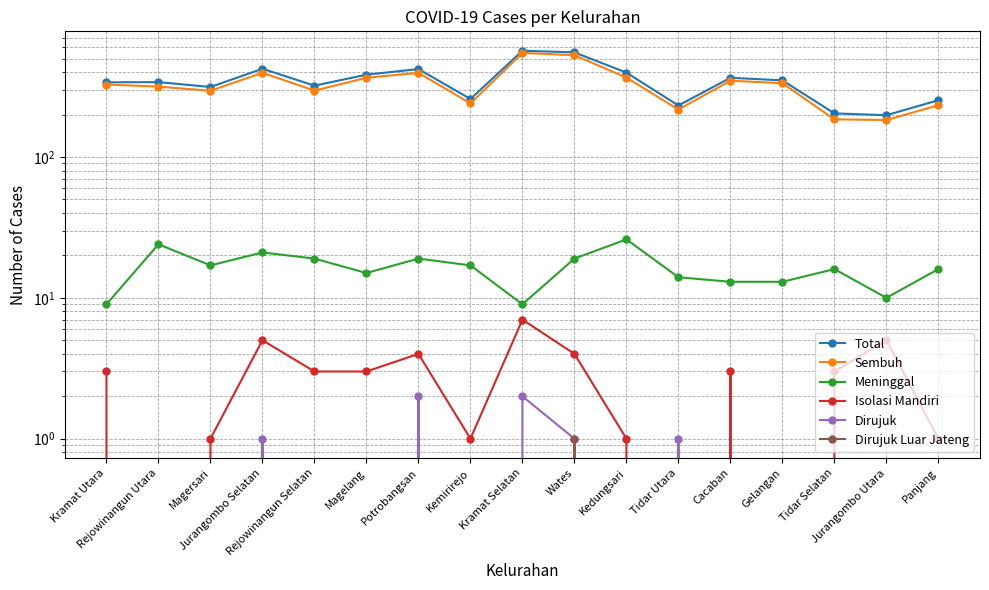

Reading right to left, what are all the values shown in this chart?

Total: Panjang=253	Jurangombo Utara=198	Tidar Selatan=204	Gelangan=350	Cacaban=365	Tidar Utara=232	Kedungsari=397	Wates=553	Kramat Selatan=568	Kemirirejo=258	Potrobangsan=421	Magelang=384	Rejowinangun Selatan=321	Jurangombo Selatan=423	Magersari=314	Rejowinangun Utara=340	Kramat Utara=339
Sembuh: Panjang=233	Jurangombo Utara=183	Tidar Selatan=185	Gelangan=334	Cacaban=348	Tidar Utara=217	Kedungsari=366	Wates=528	Kramat Selatan=548	Kemirirejo=240	Potrobangsan=396	Magelang=365	Rejowinangun Selatan=296	Jurangombo Selatan=396	Magersari=295	Rejowinangun Utara=316	Kramat Utara=327
Meninggal: Panjang=16	Jurangombo Utara=10	Tidar Selatan=16	Gelangan=13	Cacaban=13	Tidar Utara=14	Kedungsari=26	Wates=19	Kramat Selatan=9	Kemirirejo=17	Potrobangsan=19	Magelang=15	Rejowinangun Selatan=19	Jurangombo Selatan=21	Magersari=17	Rejowinangun Utara=24	Kramat Utara=9
Isolasi Mandiri: Panjang=1	Jurangombo Utara=5	Tidar Selatan=3	Gelangan=0	Cacaban=3	Tidar Utara=0	Kedungsari=1	Wates=4	Kramat Selatan=7	Kemirirejo=1	Potrobangsan=4	Magelang=3	Rejowinangun Selatan=3	Jurangombo Selatan=5	Magersari=1	Rejowinangun Utara=0	Kramat Utara=3
Dirujuk: Panjang=0	Jurangombo Utara=0	Tidar Selatan=0	Gelangan=0	Cacaban=0	Tidar Utara=1	Kedungsari=0	Wates=1	Kramat Selatan=2	Kemirirejo=0	Potrobangsan=2	Magelang=0	Rejowinangun Selatan=0	Jurangombo Selatan=1	Magersari=0	Rejowinangun Utara=0	Kramat Utara=0
Dirujuk Luar Jateng: Panjang=0	Jurangombo Utara=0	Tidar Selatan=0	Gelangan=0	Cacaban=0	Tidar Utara=0	Kedungsari=0	Wates=1	Kramat Selatan=0	Kemirirejo=0	Potrobangsan=0	Magelang=0	Rejowinangun Selatan=0	Jurangombo Selatan=0	Magersari=0	Rejowinangun Utara=0	Kramat Utara=0